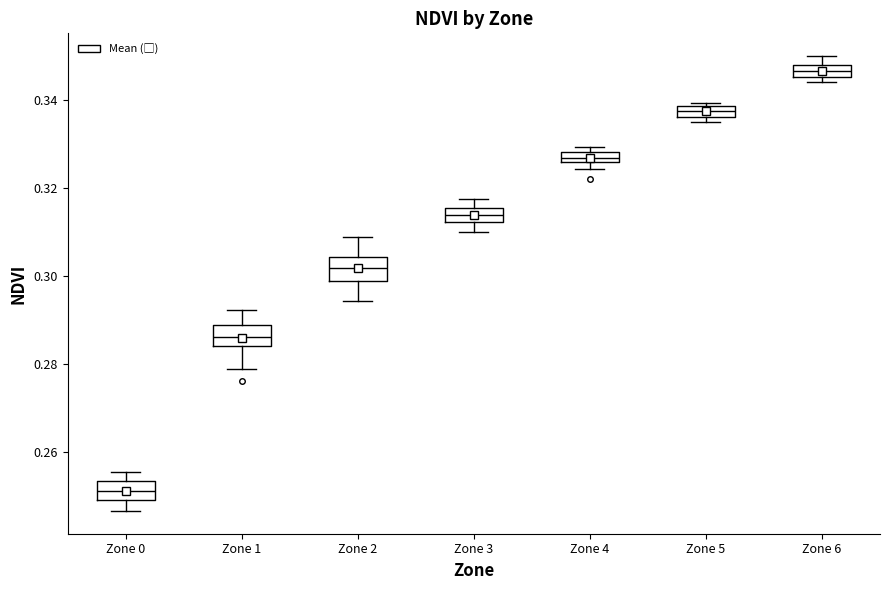

Which box has the highest median line?

Zone 6